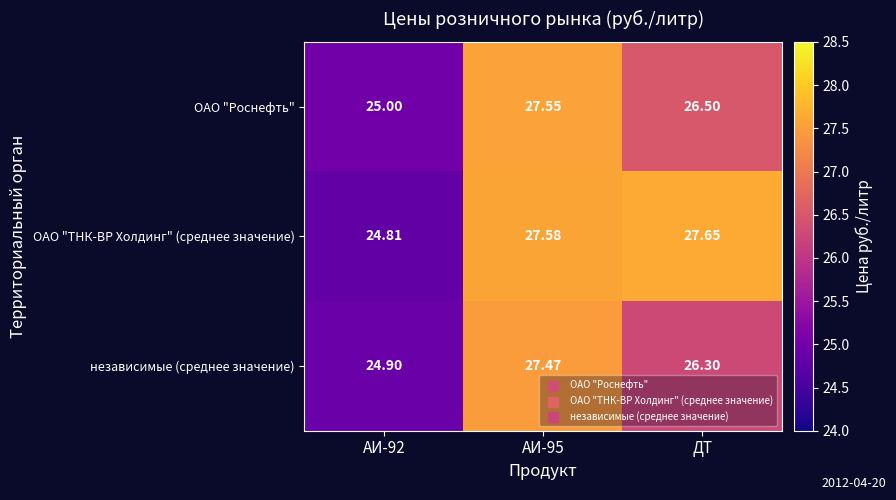

At which label is независимые (среднее значение) closest to 26?

ДТ